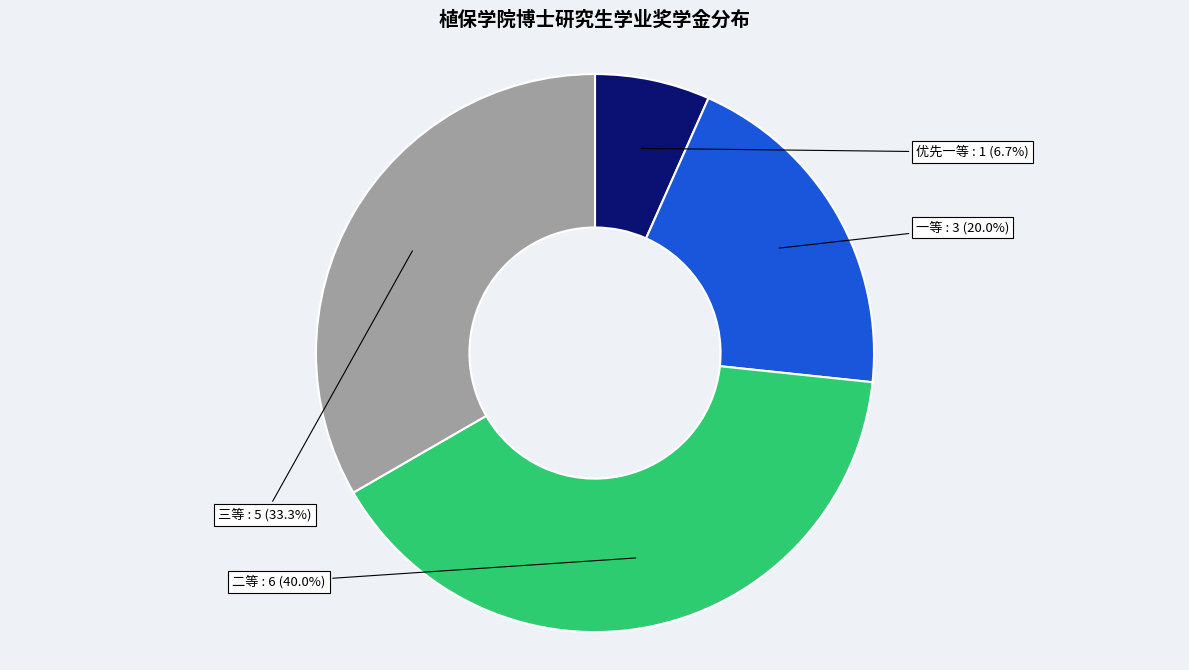

Is there a majority slice in this chart?

No